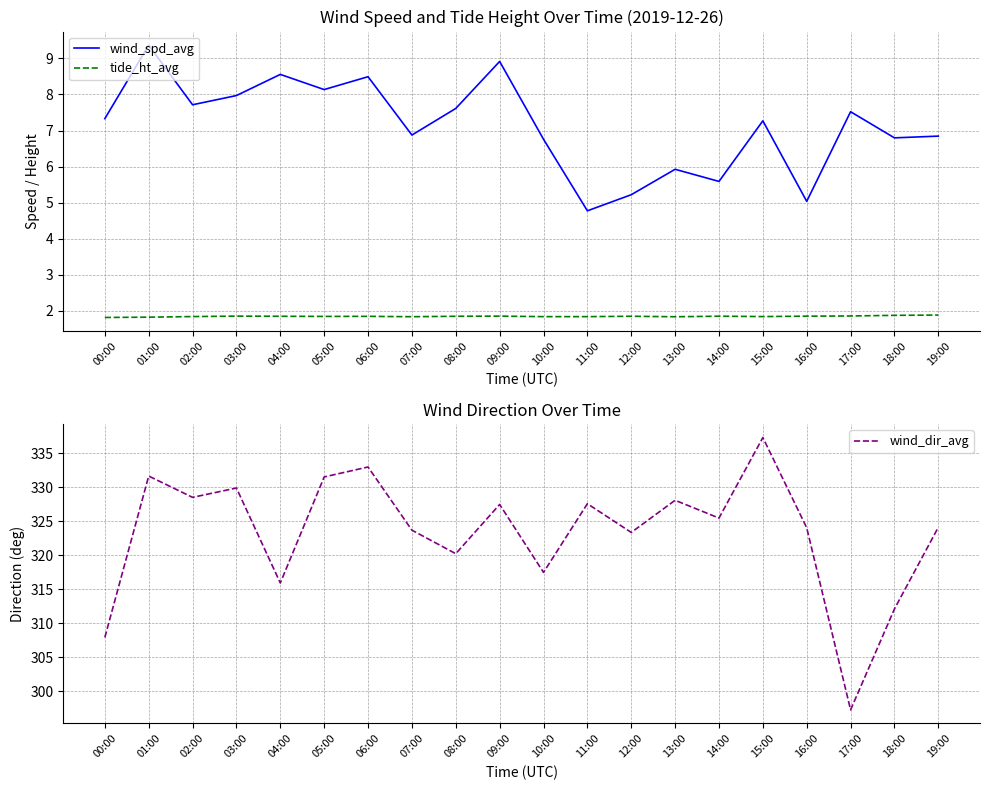

The value of wind_dir_avg at 17:00 is 419.4. True or false?

False